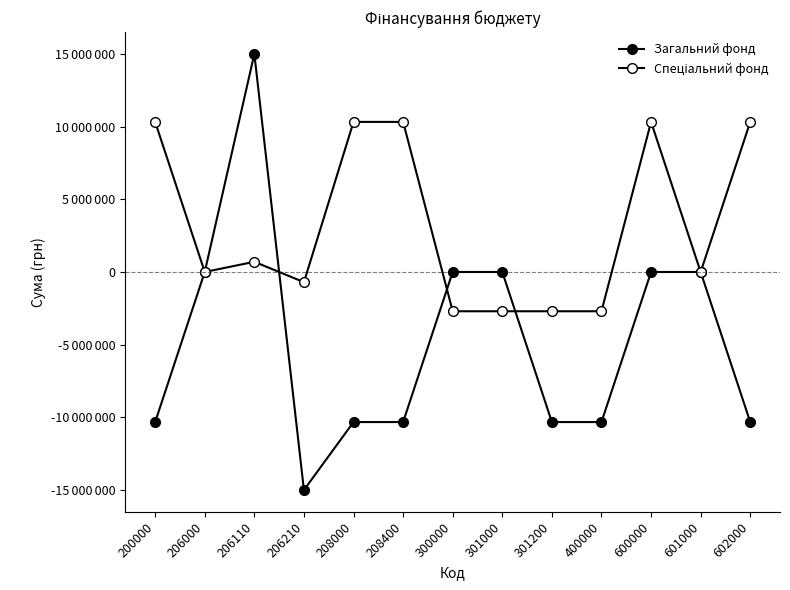

List the labels in order of Спеціальний фонд value, smallest first.

300000, 301000, 301200, 400000, 206210, 206000, 601000, 206110, 200000, 208000, 208400, 600000, 602000